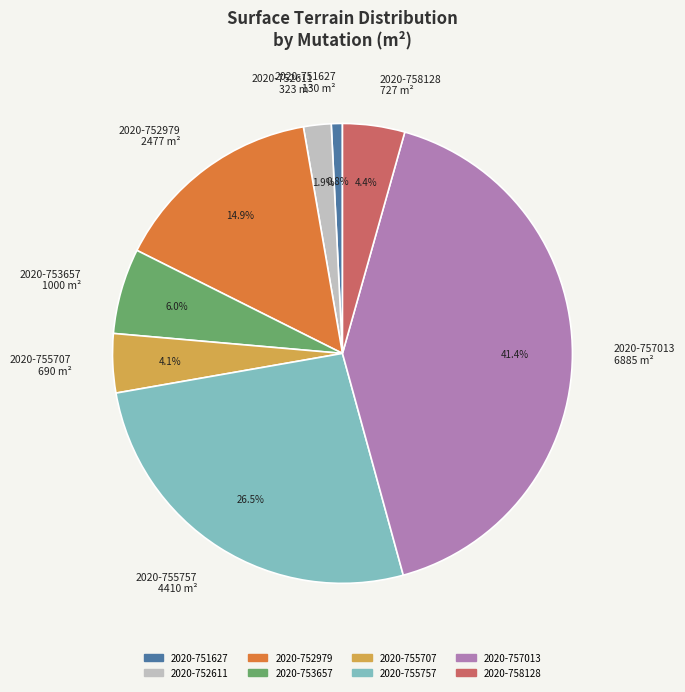

What percentage do 2020-757013 6885 m² and 2020-755757 4410 m² together represent?

67.9%